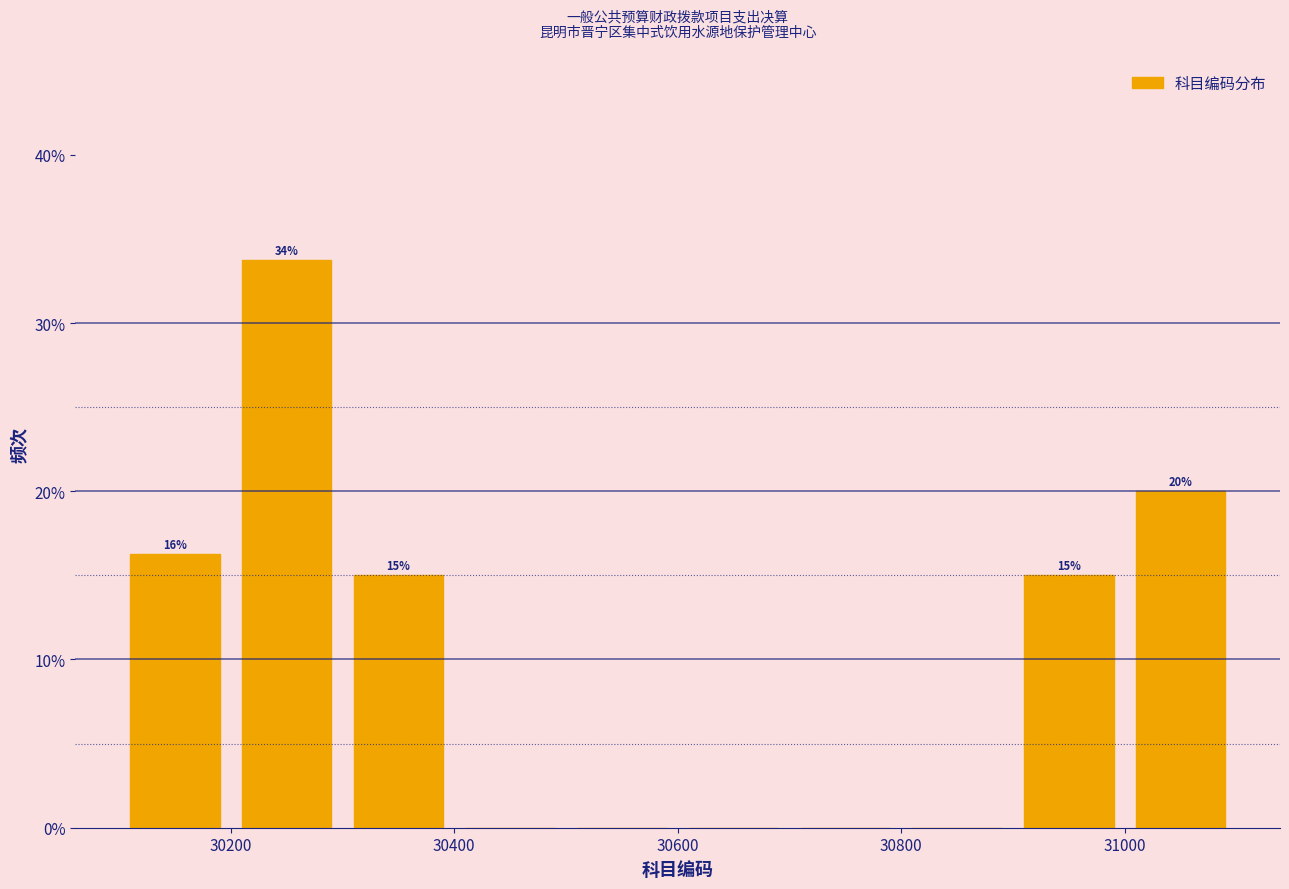

Which range on the x-axis has the tallest bar?

30200 to 30300